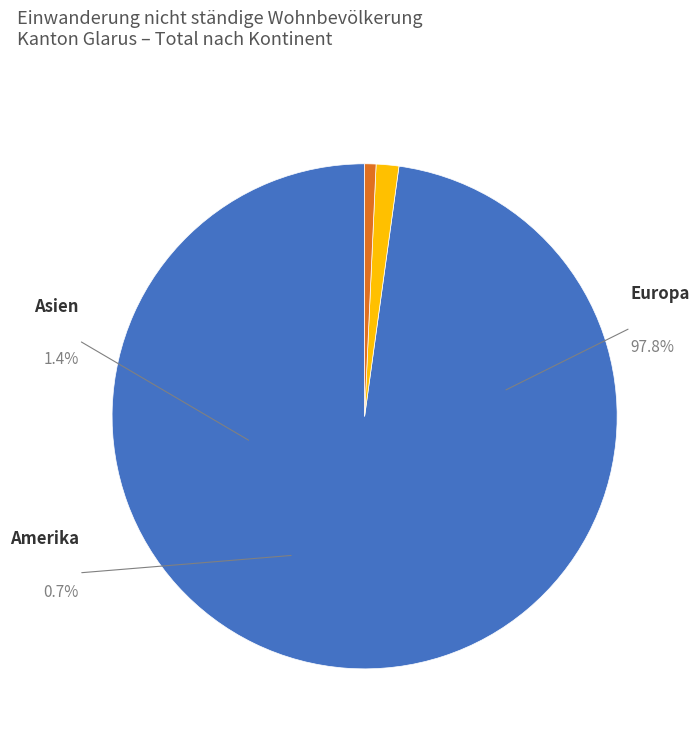

To the nearest percent, what percentage of the pie is Europa?

98%